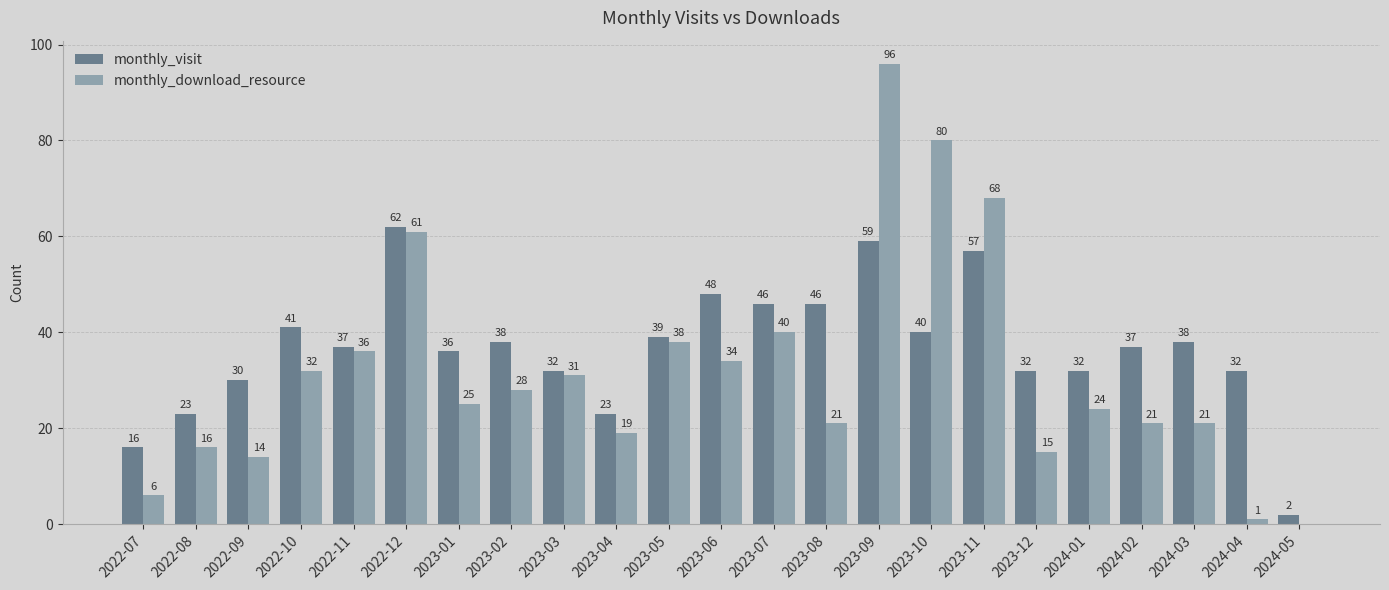

The value of monthly_download_resource at 2022-10 is 51. True or false?

False